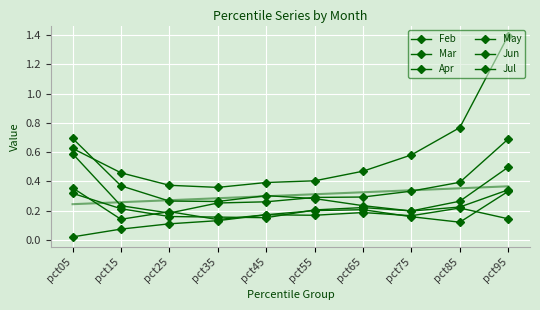

What is the minimum value for Jul?

0.2